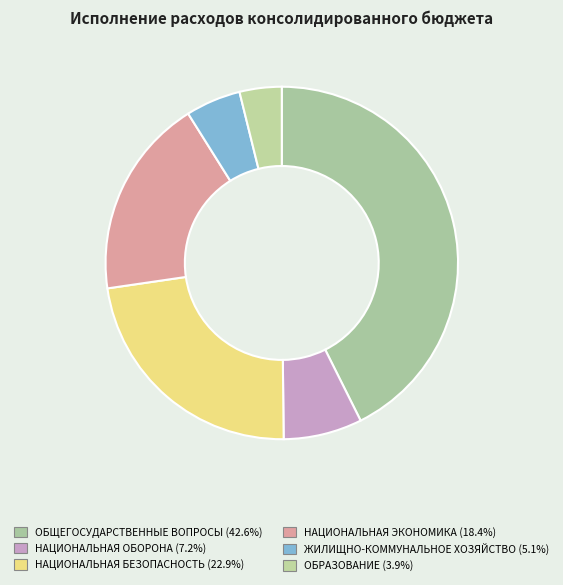

How many segments does this pie chart have?

6